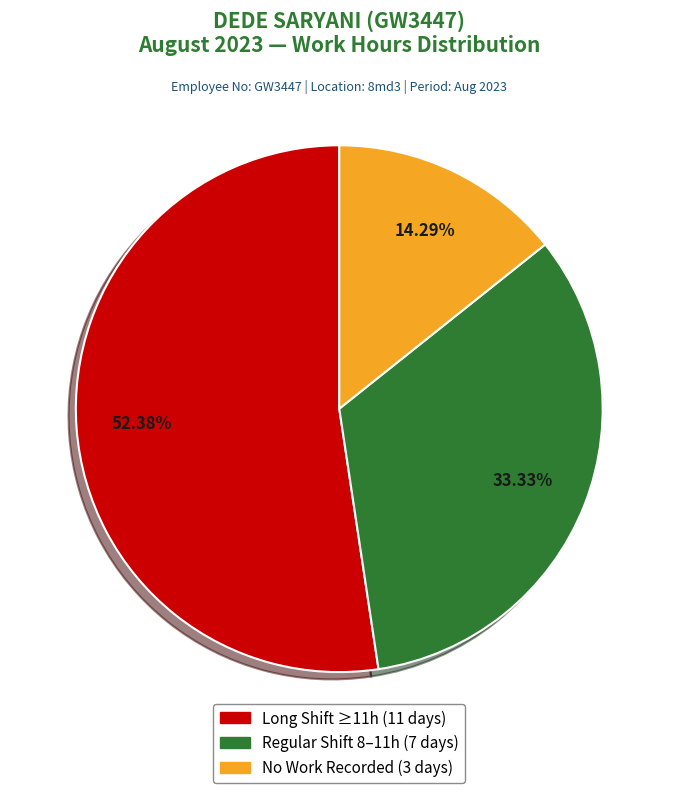

Is there a majority slice in this chart?

Yes